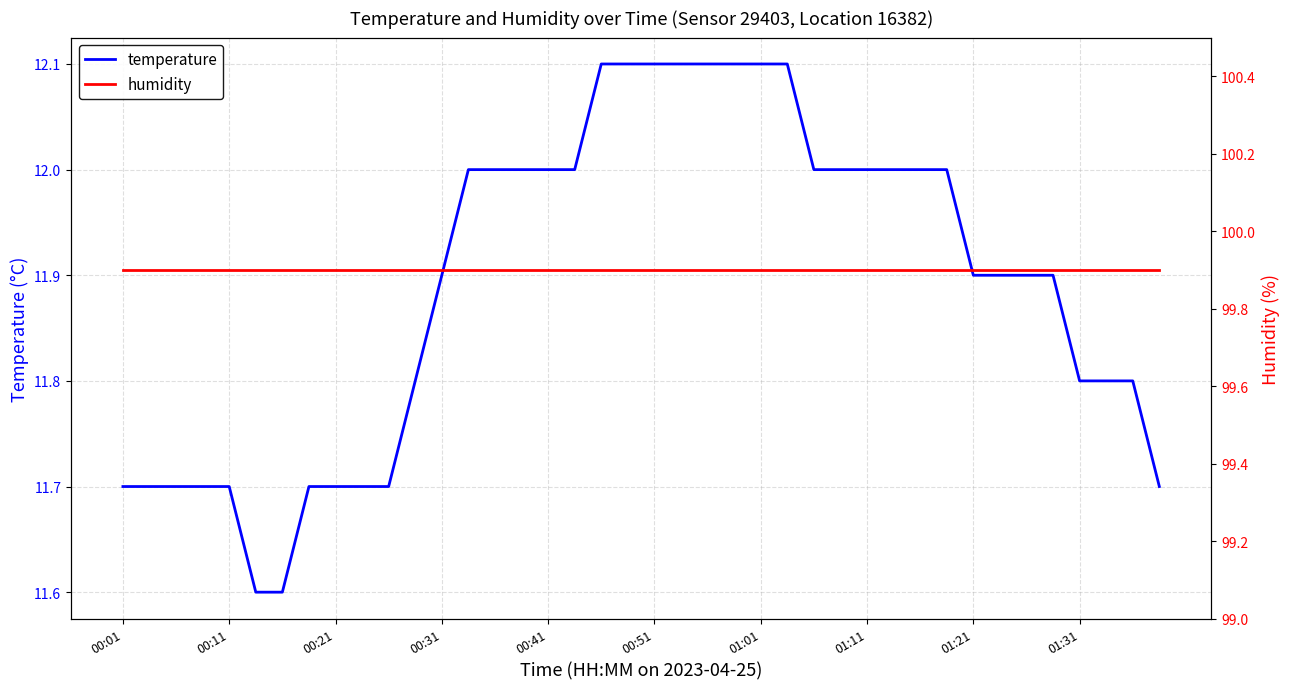

Reading left to right, list all the values displayed in this chart.

temperature: 11.7	11.7	11.7	11.7	11.7	11.6	11.6	11.7	11.7	11.7	11.7	11.8	11.9	12.0	12.0	12.0	12.0	12.0	12.1	12.1	12.1	12.1	12.1	12.1	12.1	12.1	12.0	12.0	12.0	12.0	12.0	12.0	11.9	11.9	11.9	11.9	11.8	11.8	11.8	11.7
humidity: 99.9	99.9	99.9	99.9	99.9	99.9	99.9	99.9	99.9	99.9	99.9	99.9	99.9	99.9	99.9	99.9	99.9	99.9	99.9	99.9	99.9	99.9	99.9	99.9	99.9	99.9	99.9	99.9	99.9	99.9	99.9	99.9	99.9	99.9	99.9	99.9	99.9	99.9	99.9	99.9